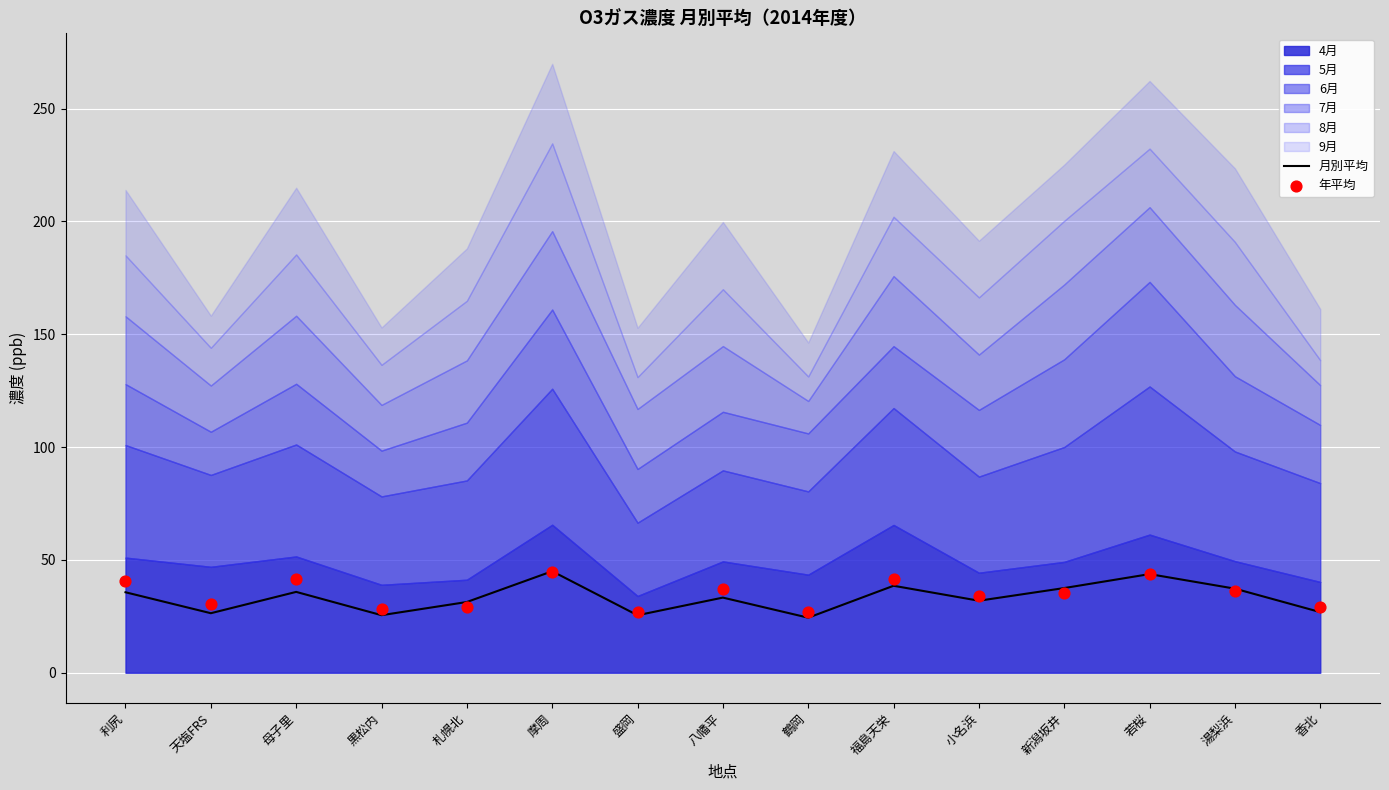

What is the minimum value for 月別平均?

24.4